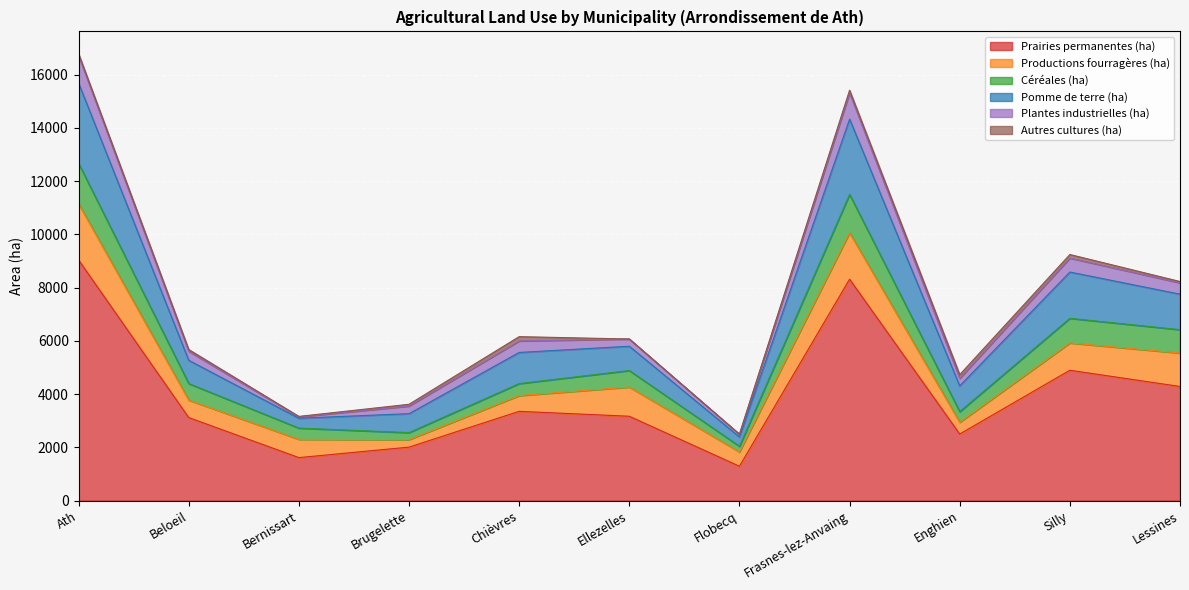

Does the chart display data point markers on the line(s)?

No